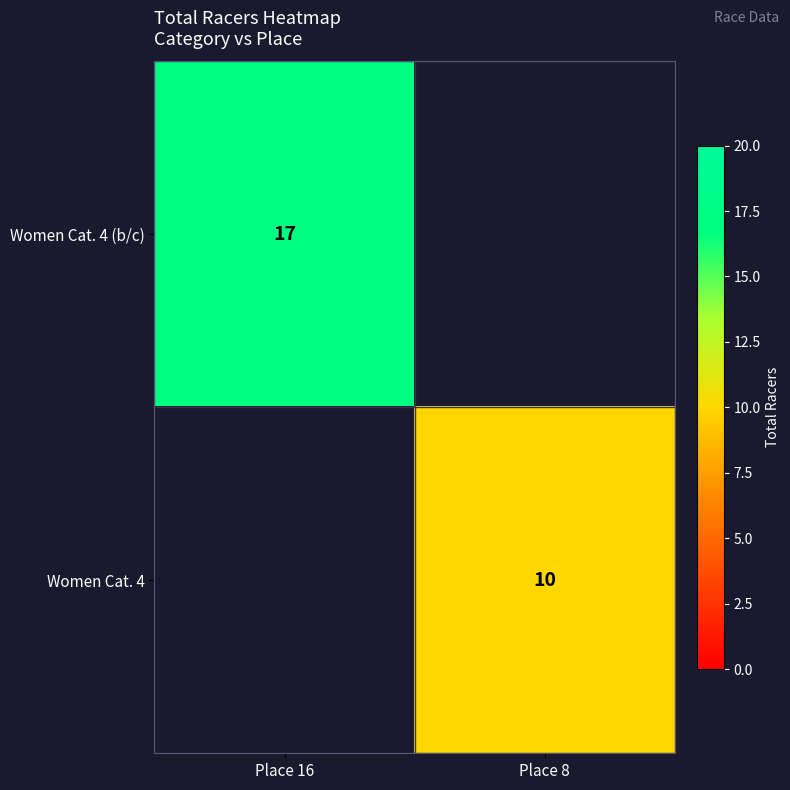

Is the value of Women Cat. 4 at Place 8 greater than the value of Women Cat. 4 (b/c) at Place 16?

No